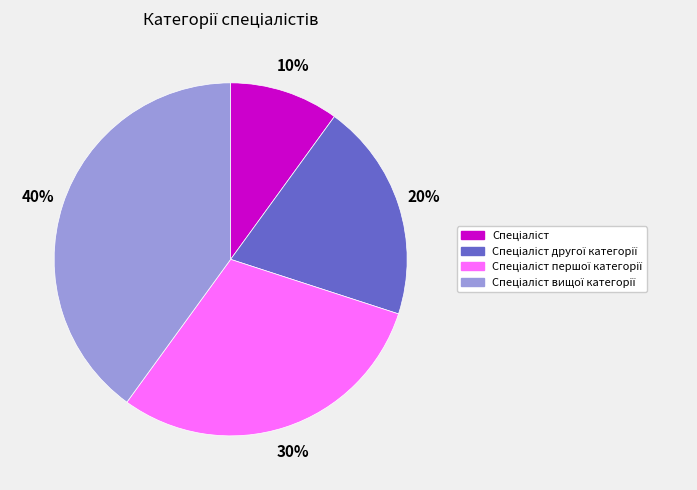

Count the number of slices in the pie.

4